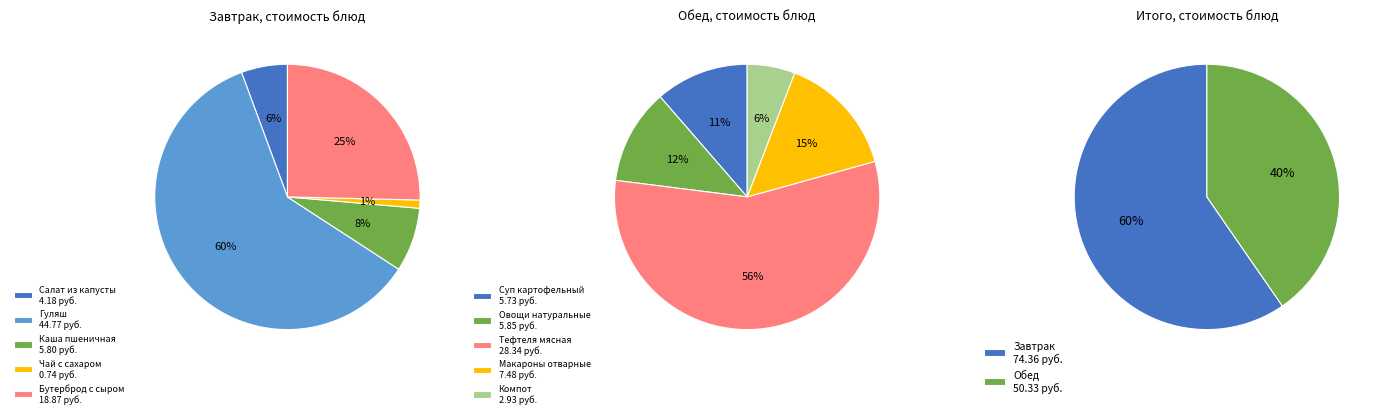

Is the sum of Овощи натуральные and Бутерброд с сыром greater than half?

No